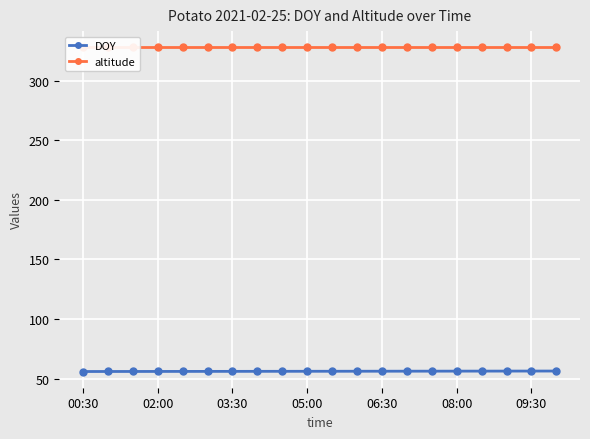

What is the difference between the maximum and minimum values in the DOY series?

0.4